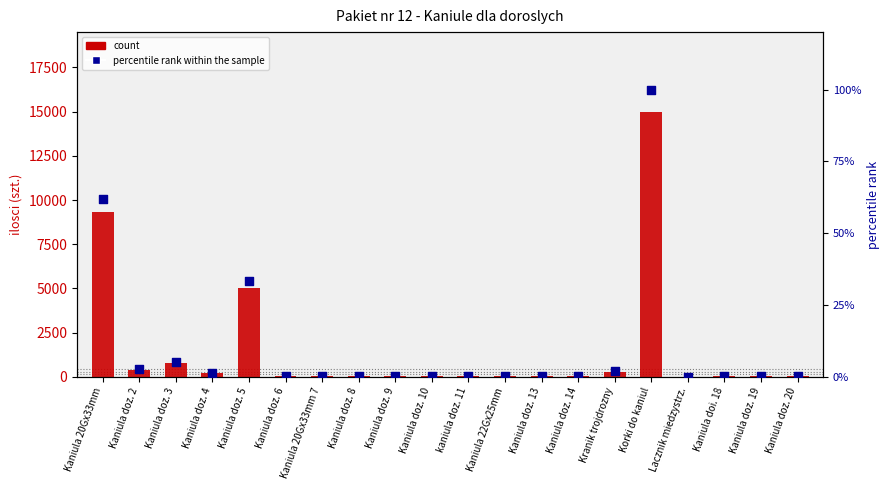

At how many categories does at least one series exceed 4893?

3